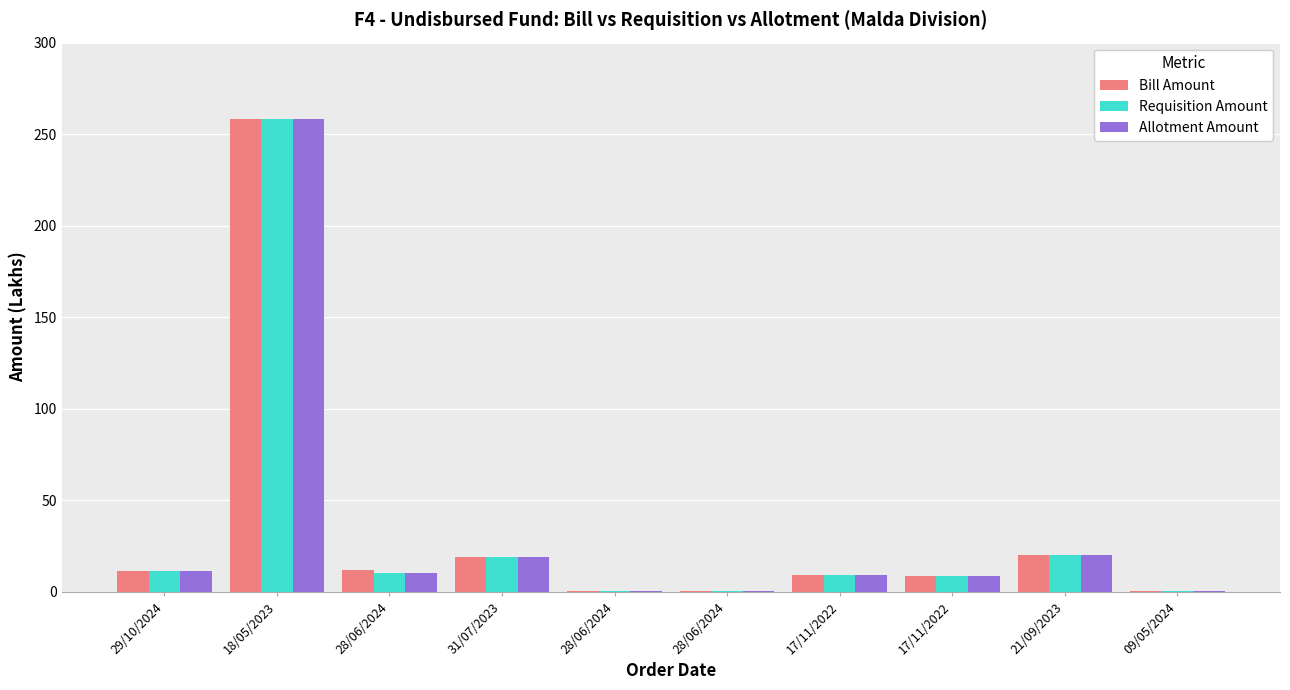

Which has a higher value, 29/10/2024 or 18/05/2023?

18/05/2023